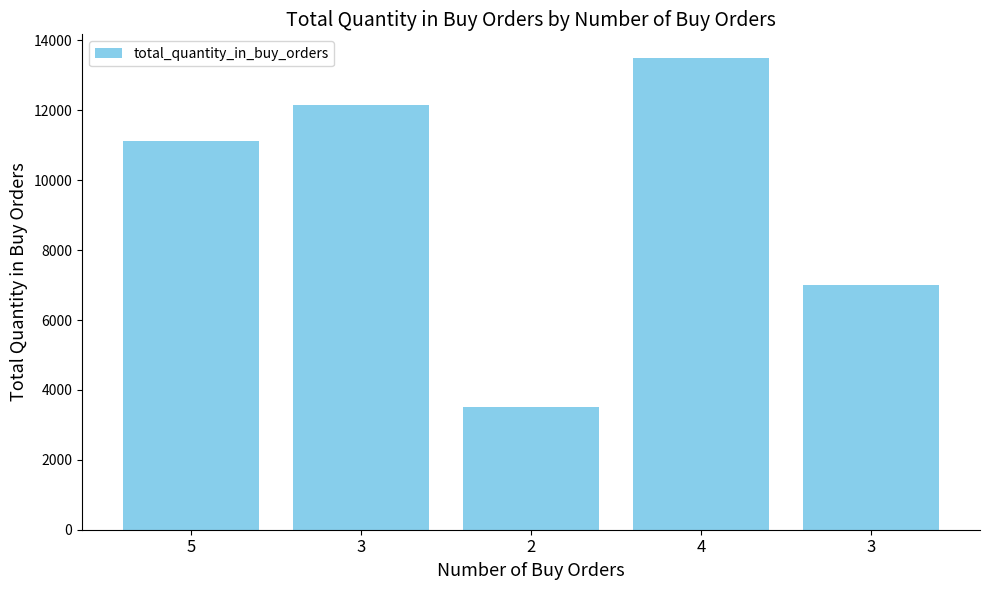

How many data points does each series have?

5